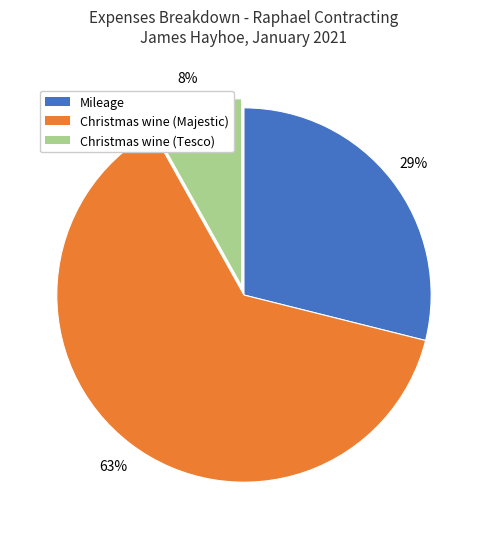

To the nearest percent, what is the combined percentage of Christmas wine (Tesco) and Christmas wine (Majestic)?

71%